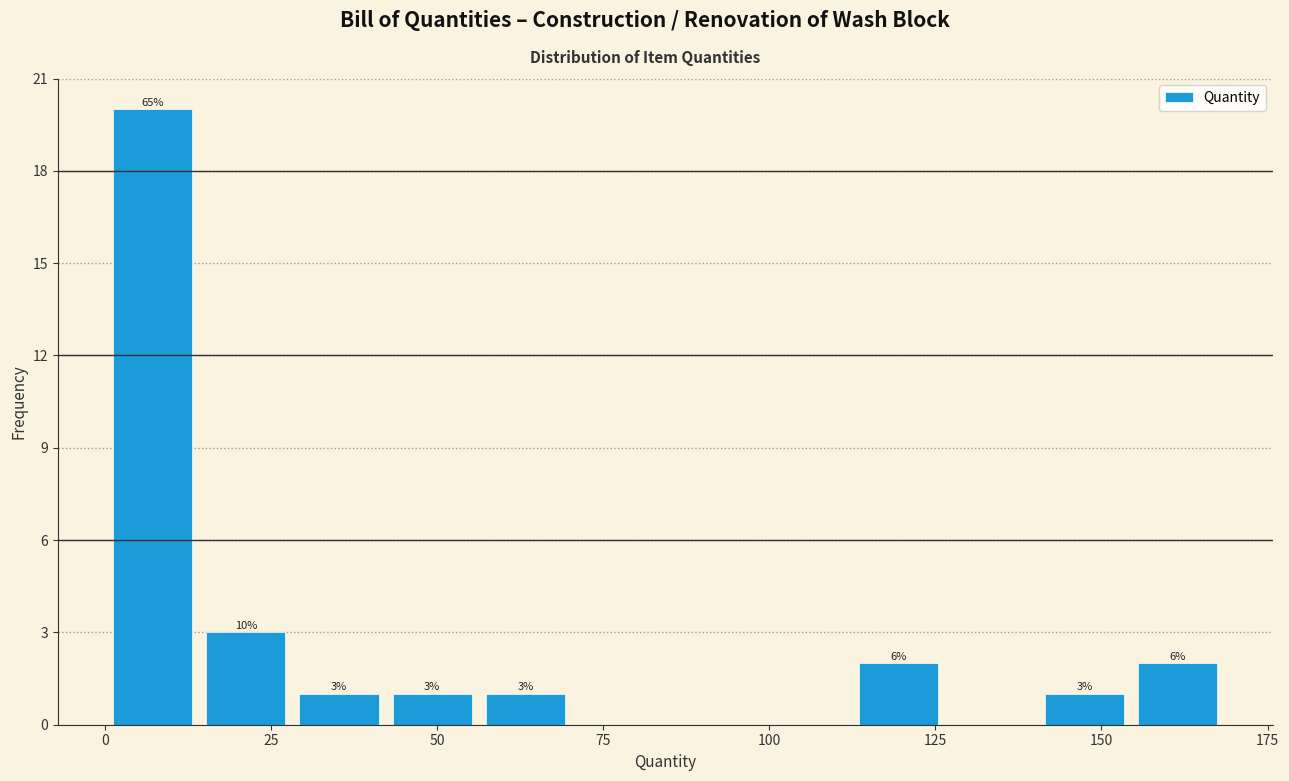

Around what value on the x-axis is the tallest bar? Give the approximate position of its centre, as read against the axis.

5